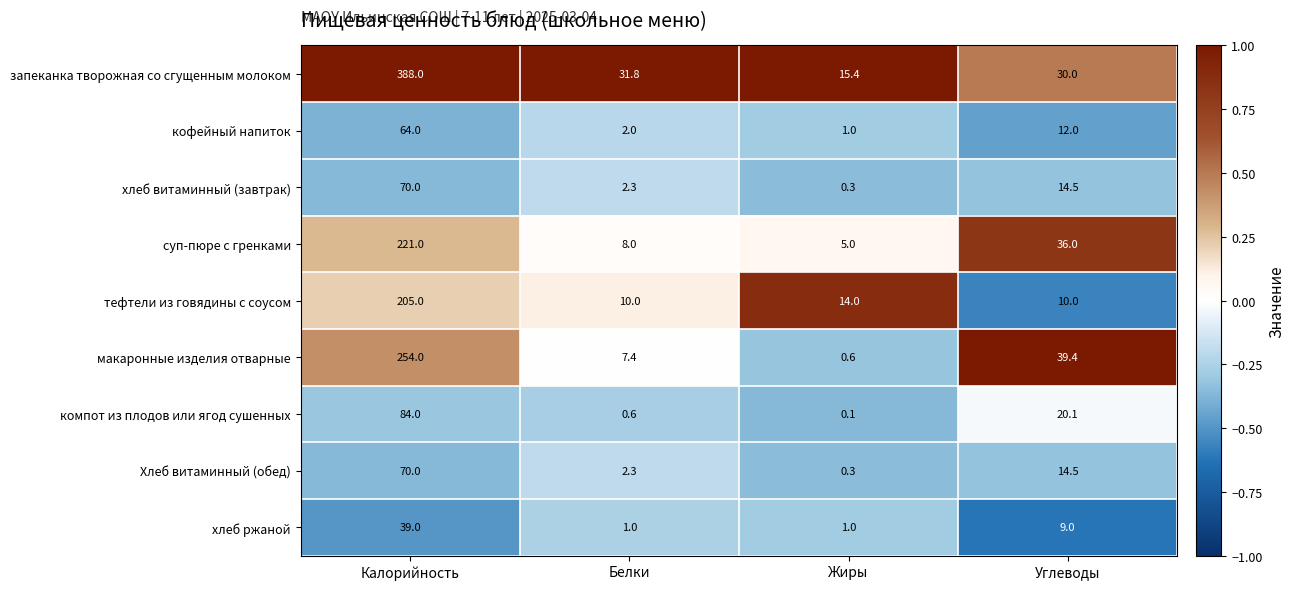

The макаронные изделия отварные series shows 0.1 at Жиры. True or false?

False